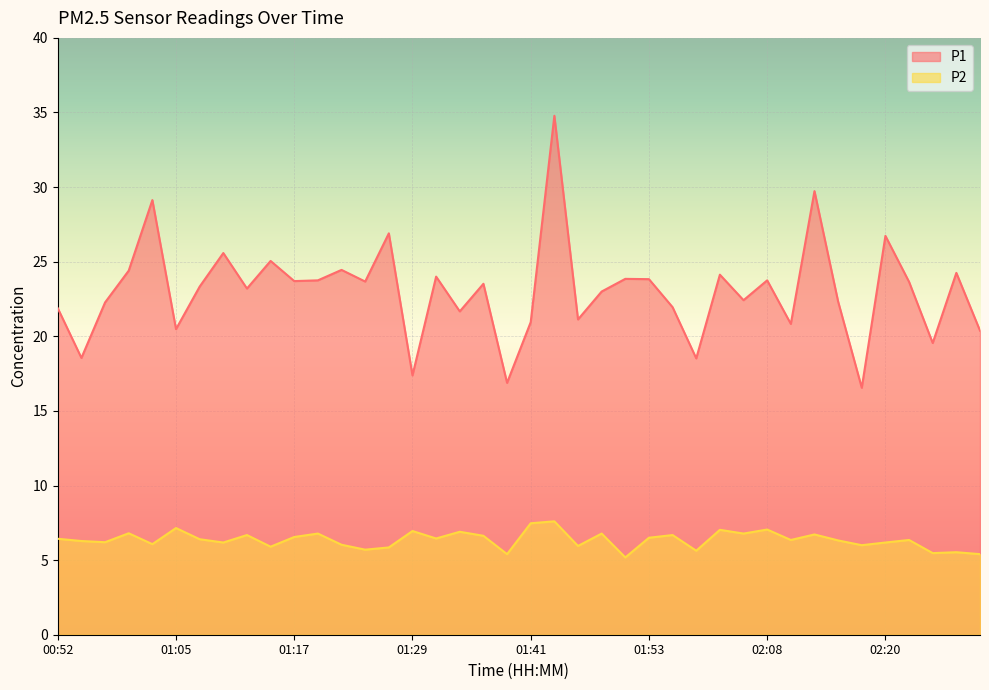

Rank the categories by P2 value from lowest to highest.

01:51, 01:39, 02:30, 02:25, 02:27, 01:58, 01:24, 01:26, 01:14, 01:46, 02:18, 01:22, 01:02, 01:09, 02:20, 00:57, 00:55, 02:15, 02:10, 02:23, 01:07, 00:52, 01:31, 01:53, 01:17, 01:36, 01:12, 01:56, 02:13, 01:19, 01:48, 02:05, 01:00, 01:34, 01:29, 02:00, 02:08, 01:05, 01:41, 01:43